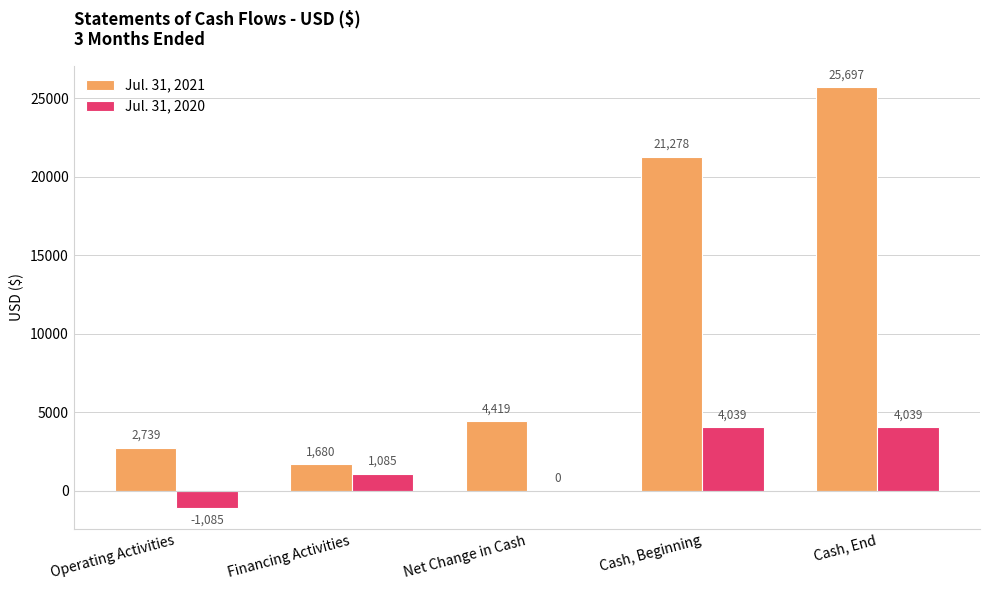

Is the value of Jul. 31, 2021 at Cash, Beginning greater than the value of Jul. 31, 2020 at Net Change in Cash?

Yes